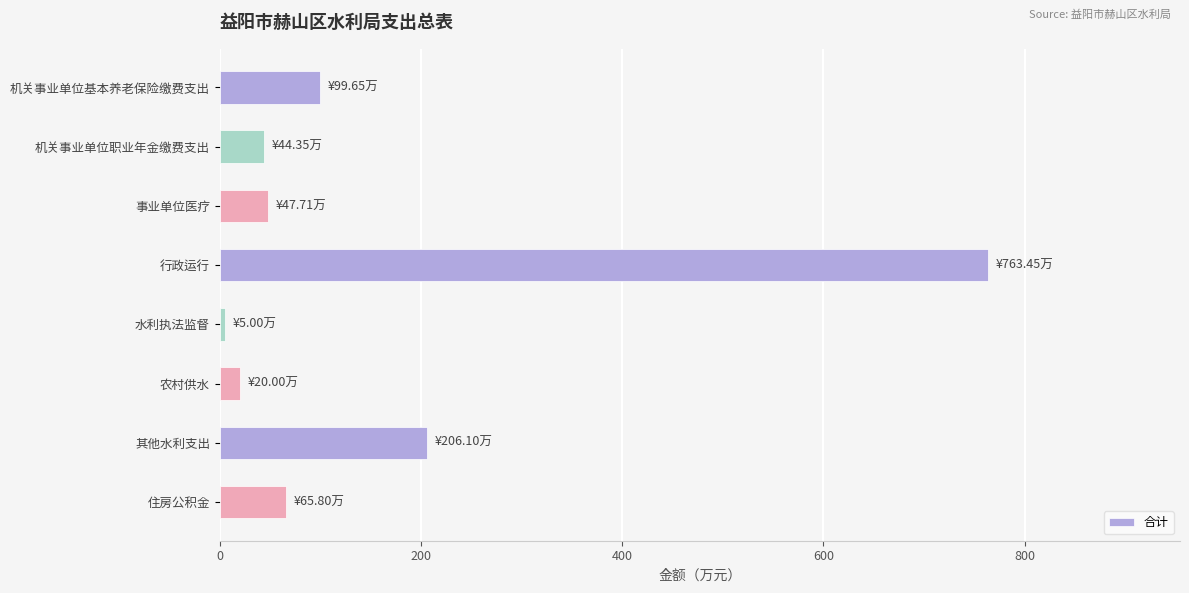

The value at 机关事业单位职业年金缴费支出 is 44.3. True or false?

True